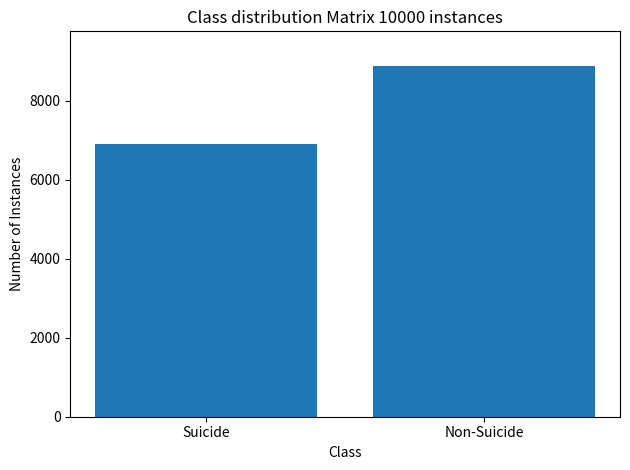

What is the label of the 1st bar from the right?

Non-Suicide